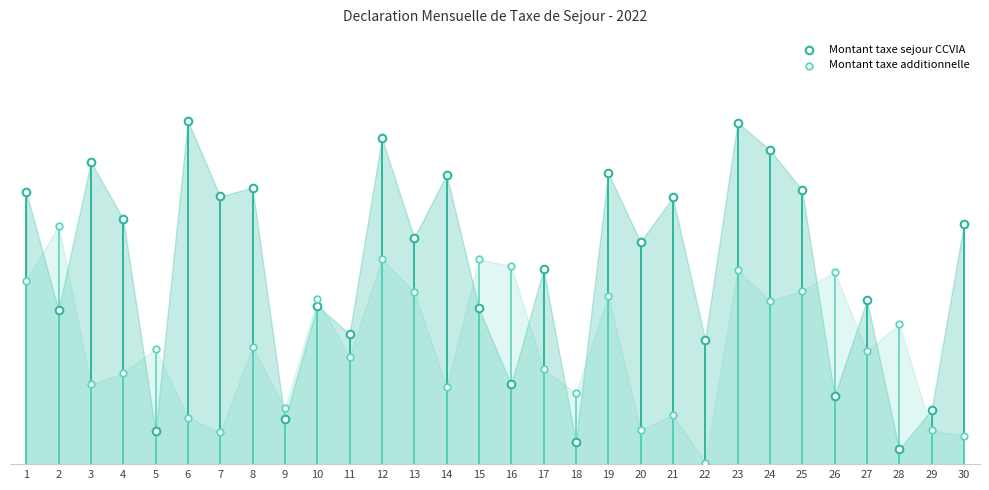

Which series has the widest spread of Y values?

Montant taxe sejour CCVIA